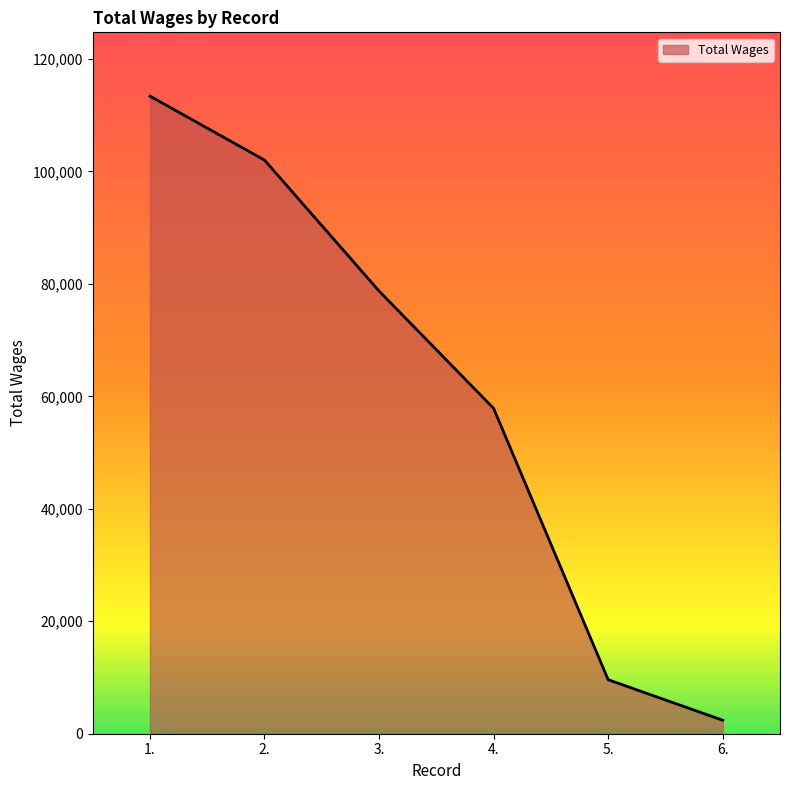

The value at 5. is 14045. True or false?

False